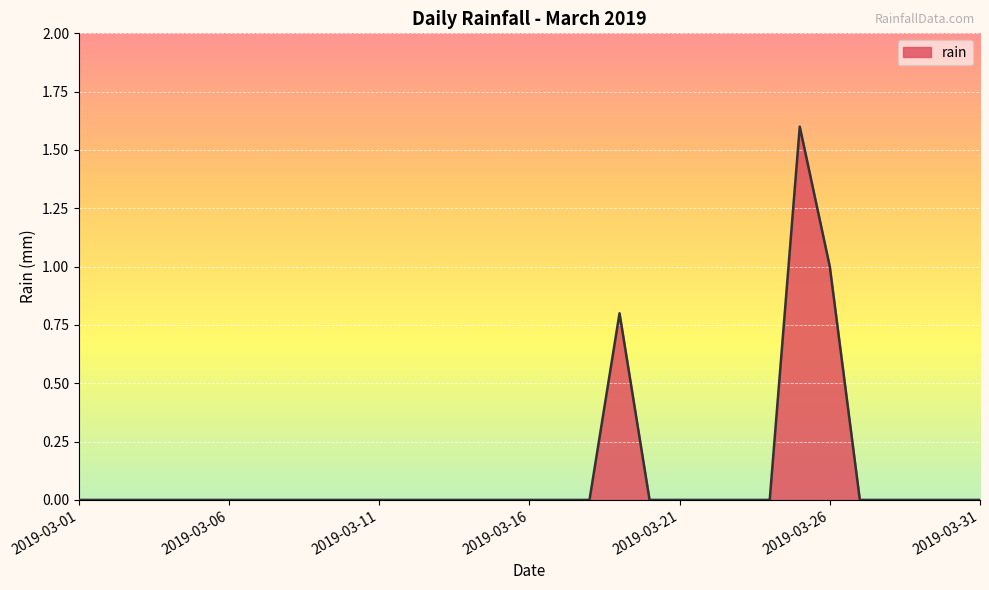

How many values are between 0 and 1?

30